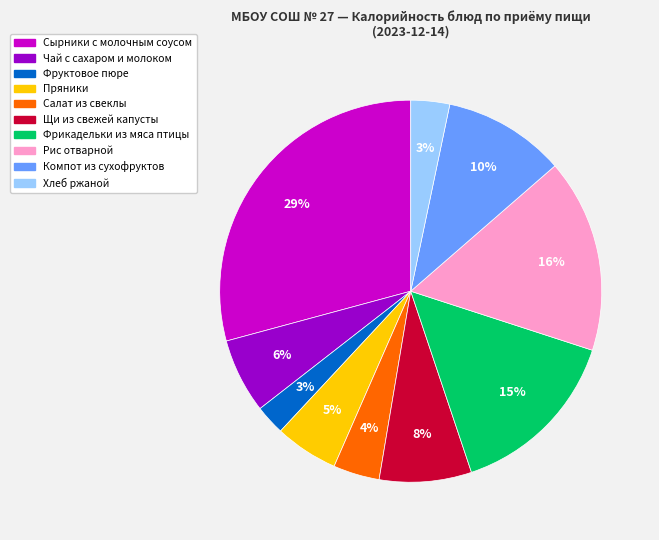

To the nearest percent, what percentage of the pie is Компот из сухофруктов?

10%